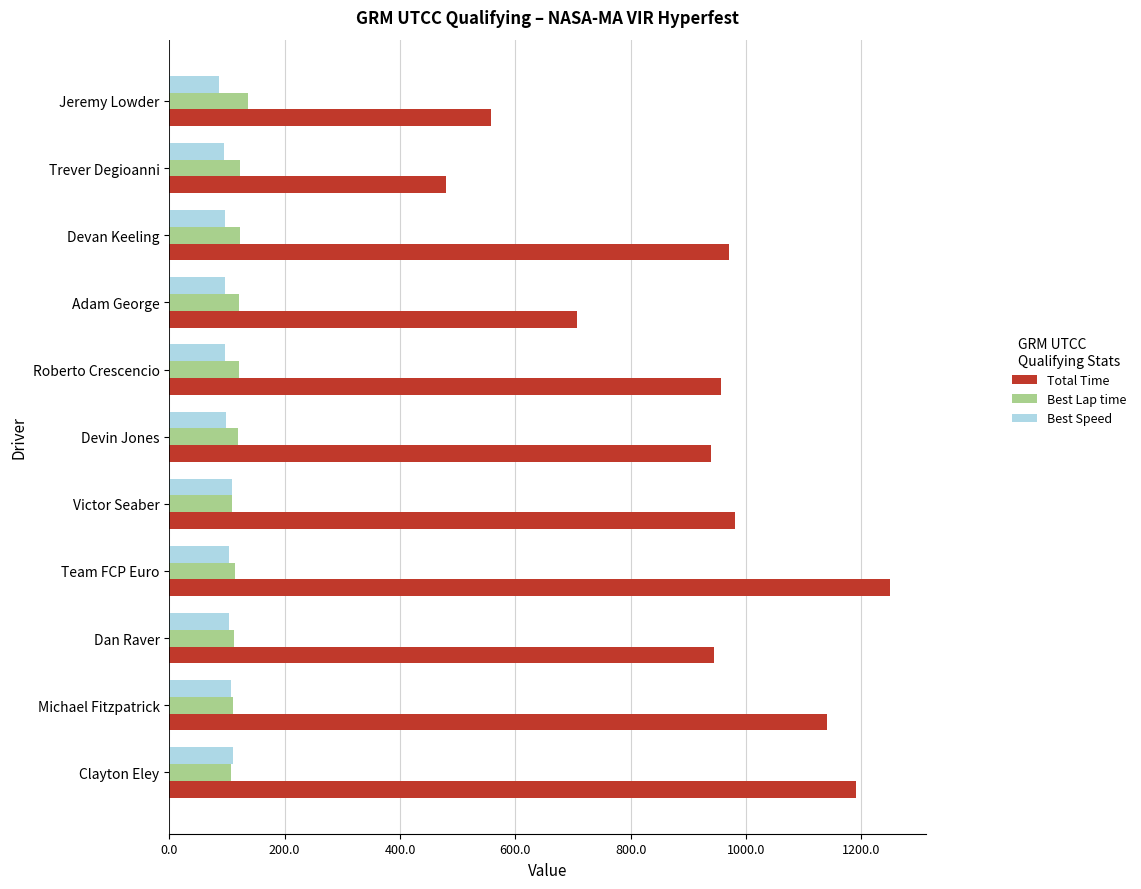

At how many categories does at least one series exceed 771?

8